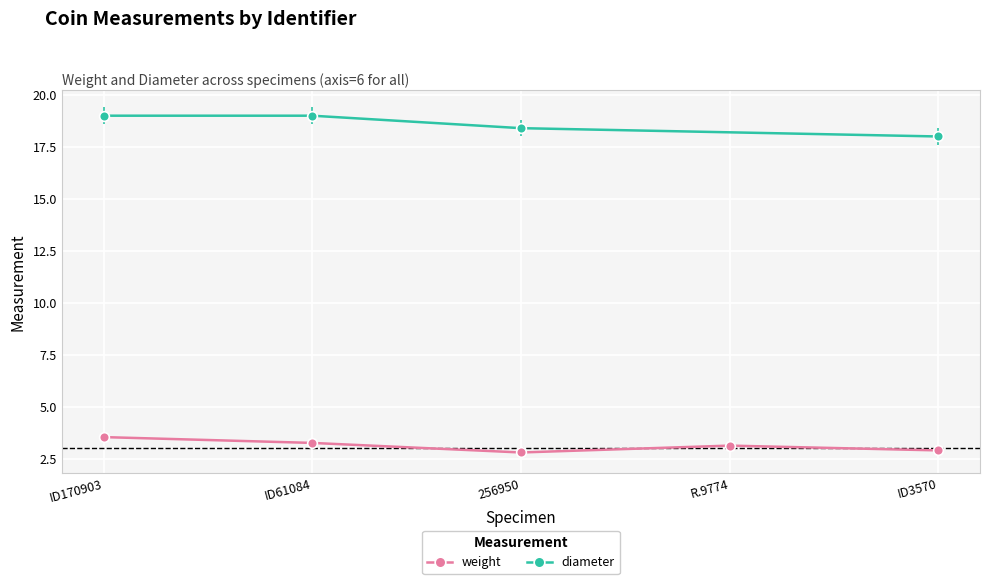

What position from the left is ID170903?

1